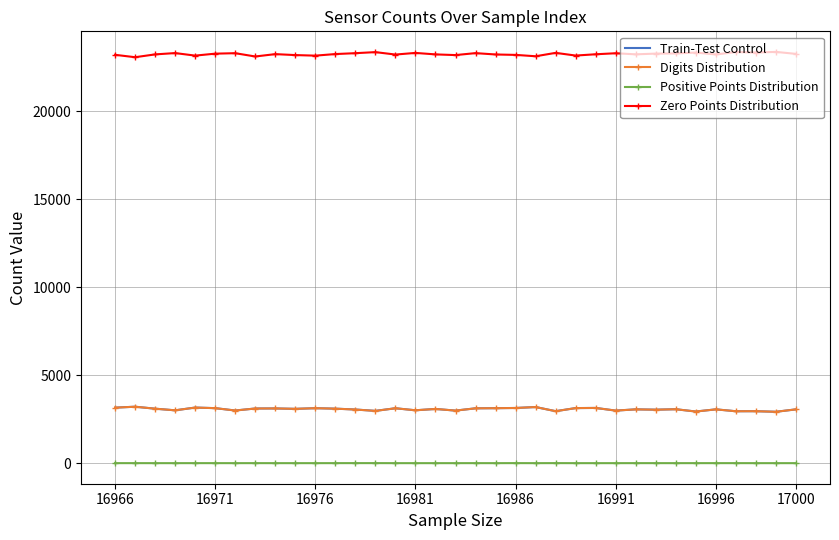

What is the minimum value for Train-Test Control?

2920